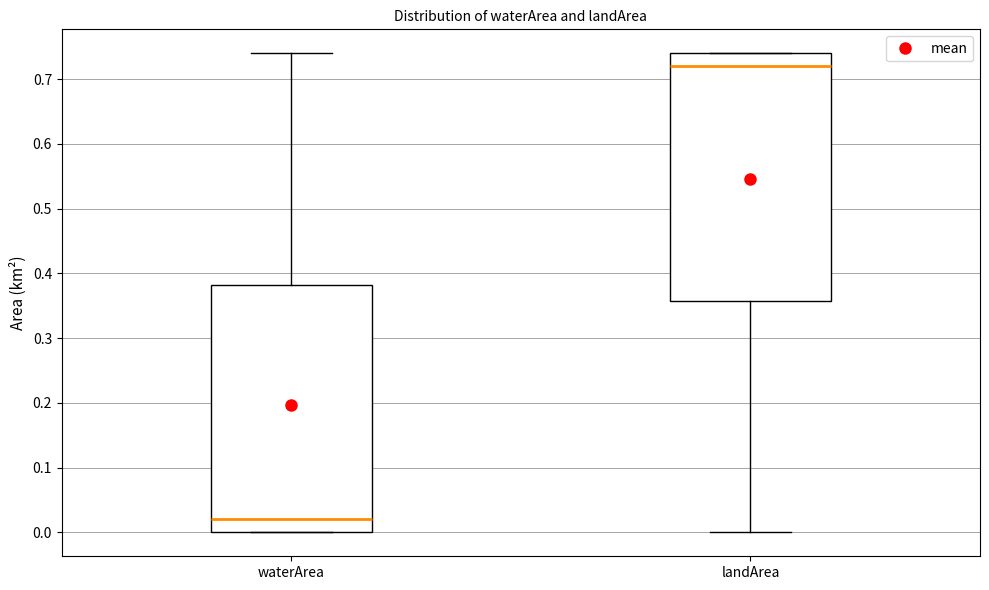

Which box has the lowest median line?

waterArea